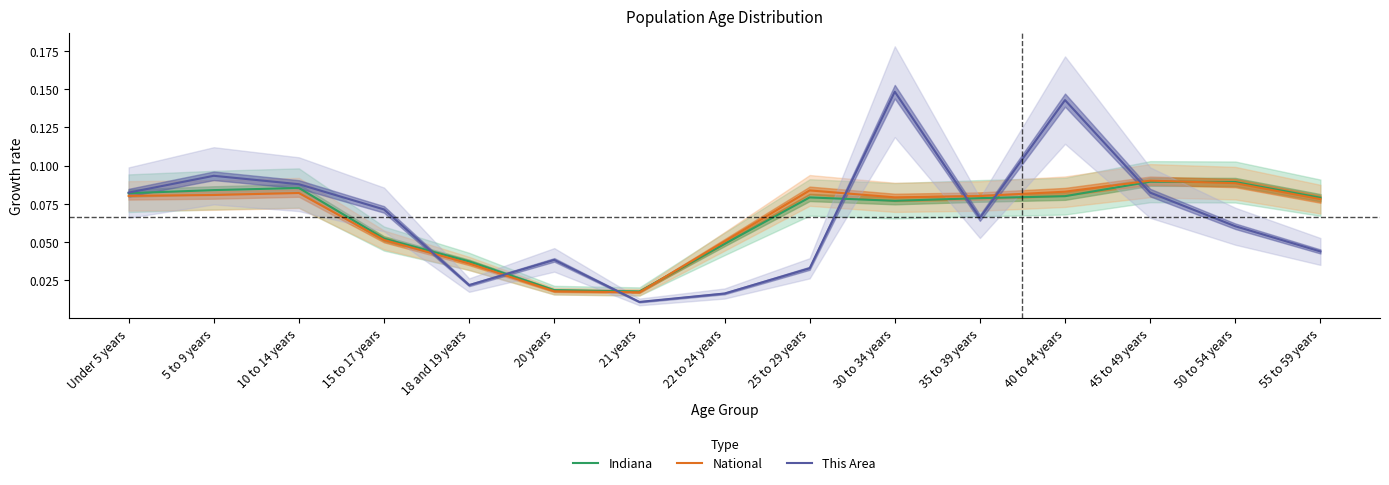

Reading left to right, what are all the values shown in this chart?

Indiana: Under 5 years=0.1	5 to 9 years=0.1	10 to 14 years=0.1	15 to 17 years=0.1	18 and 19 years=0.0	20 years=0.0	21 years=0.0	22 to 24 years=0.0	25 to 29 years=0.1	30 to 34 years=0.1	35 to 39 years=0.1	40 to 44 years=0.1	45 to 49 years=0.1	50 to 54 years=0.1	55 to 59 years=0.1
National: Under 5 years=0.1	5 to 9 years=0.1	10 to 14 years=0.1	15 to 17 years=0.1	18 and 19 years=0.0	20 years=0.0	21 years=0.0	22 to 24 years=0.1	25 to 29 years=0.1	30 to 34 years=0.1	35 to 39 years=0.1	40 to 44 years=0.1	45 to 49 years=0.1	50 to 54 years=0.1	55 to 59 years=0.1
This Area: Under 5 years=0.1	5 to 9 years=0.1	10 to 14 years=0.1	15 to 17 years=0.1	18 and 19 years=0.0	20 years=0.0	21 years=0.0	22 to 24 years=0.0	25 to 29 years=0.0	30 to 34 years=0.1	35 to 39 years=0.1	40 to 44 years=0.1	45 to 49 years=0.1	50 to 54 years=0.1	55 to 59 years=0.0